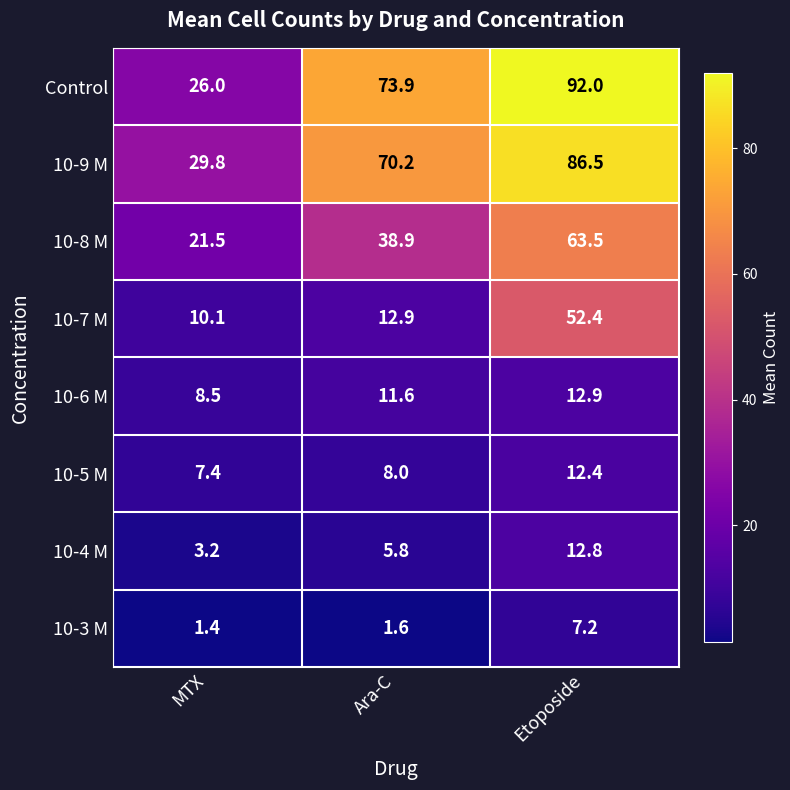

Rank the series at MTX from highest to lowest value.

10-9 M, Control, 10-8 M, 10-7 M, 10-6 M, 10-5 M, 10-4 M, 10-3 M